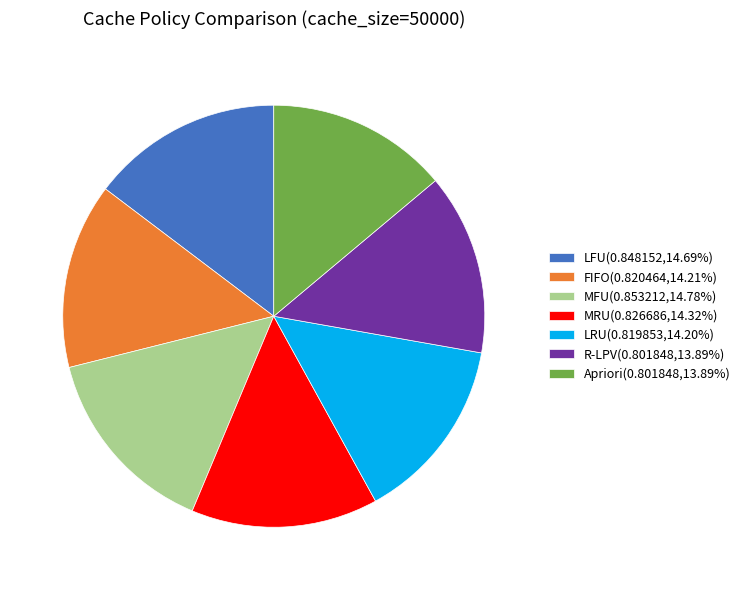

Combined, do FIFO(0.820464,14.21%) and Apriori(0.801848,13.89%) account for over 50%?

No